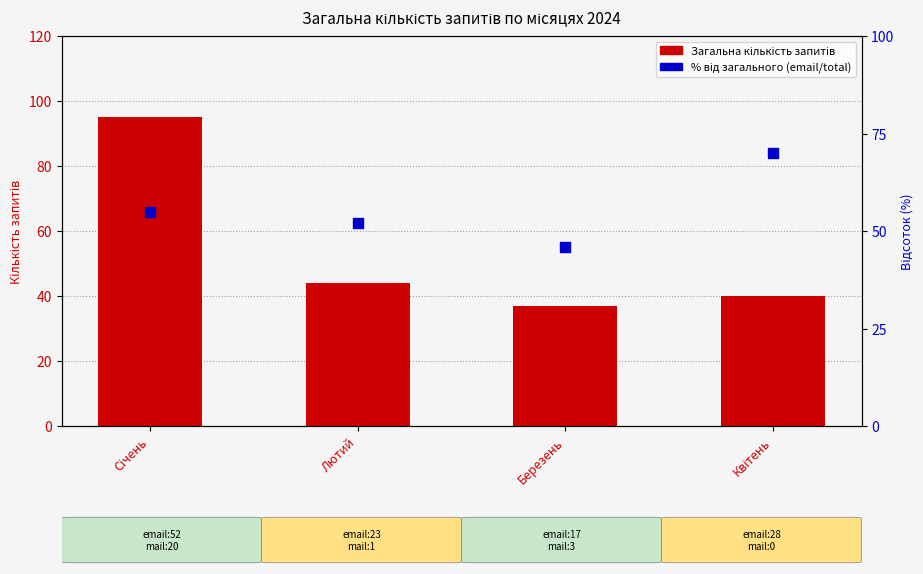

Which series reaches the maximum Y coordinate?

Загальна кількість запитів